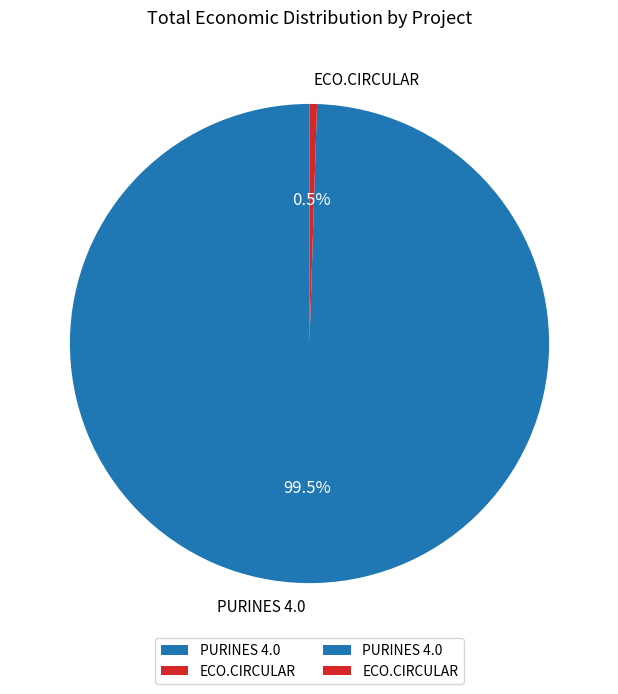

Which slice is the smallest?

ECO.CIRCULAR